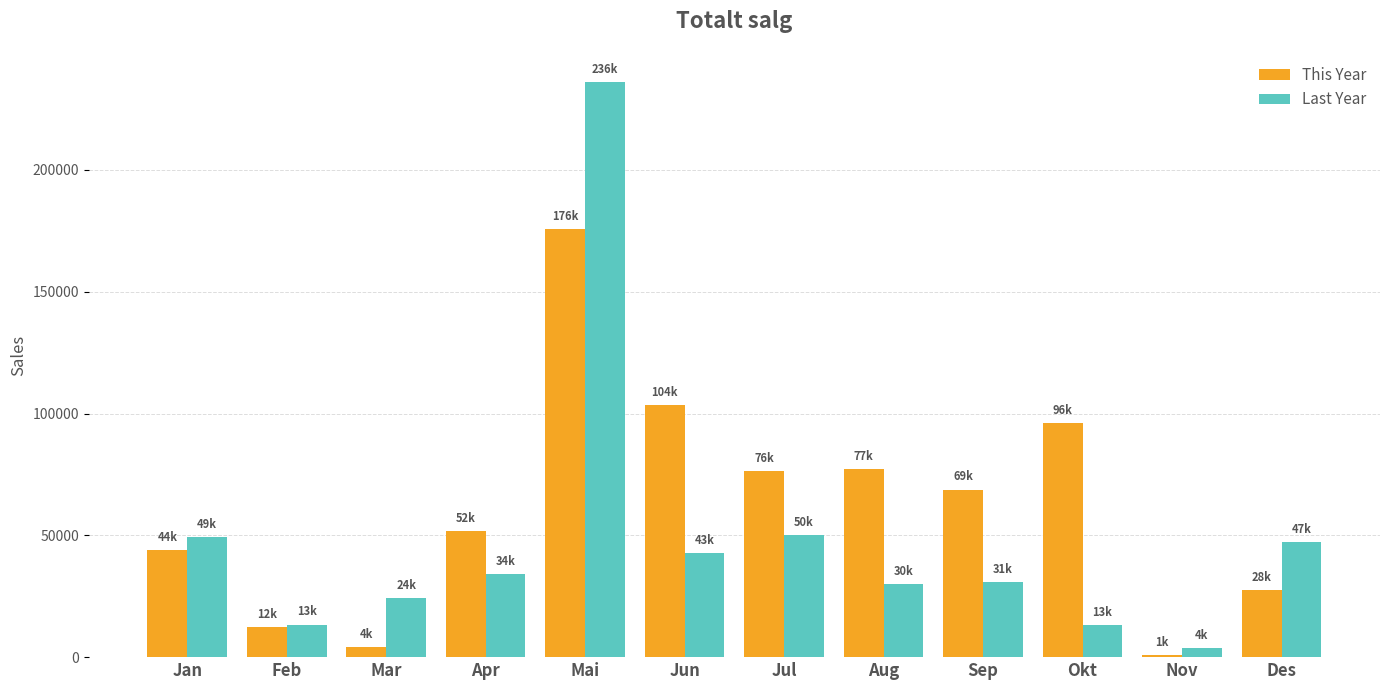

Which category has the highest value across all series?

Mai